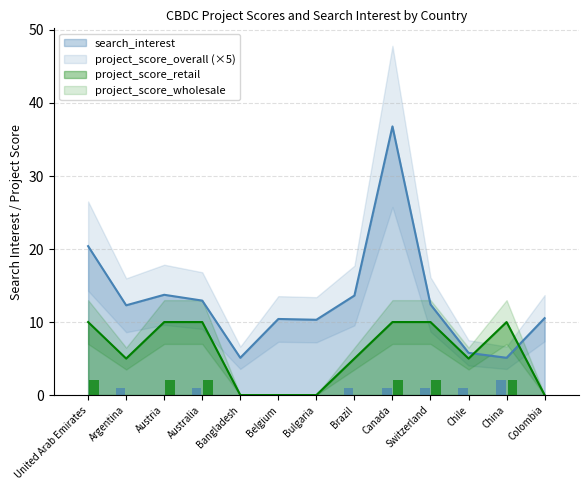

Which category has the highest value across all series?

China